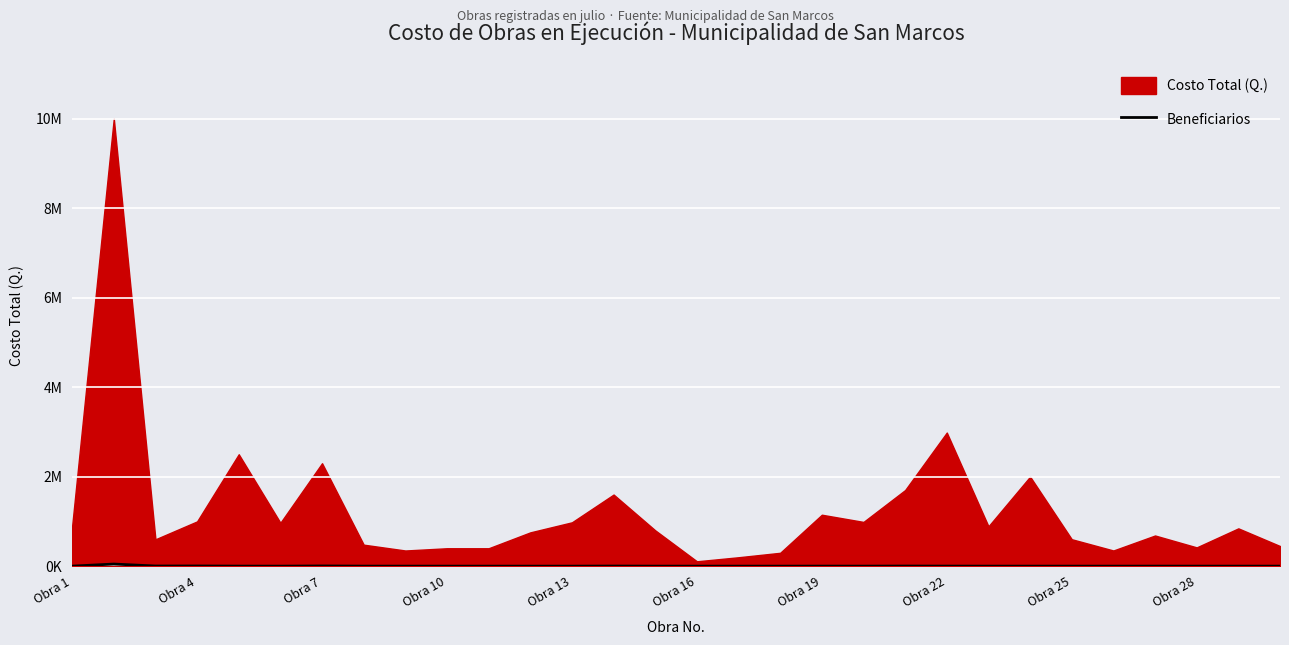

What is the average value?

2453